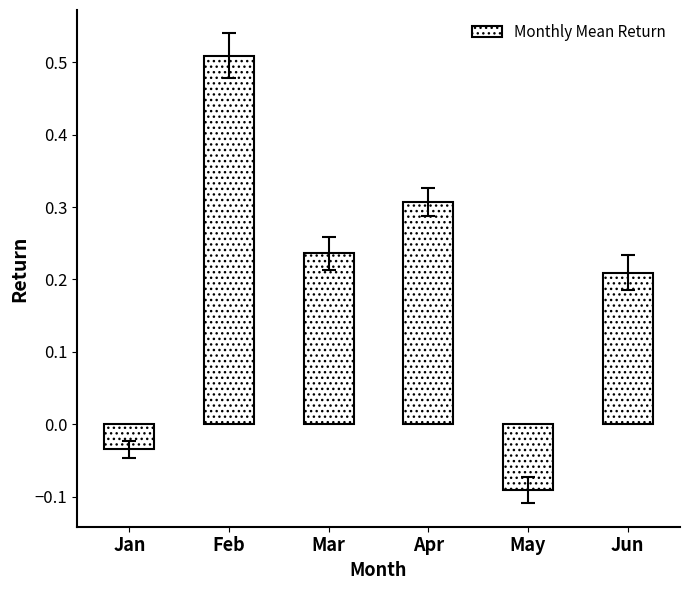

Between Mar and May, which is larger?

Mar